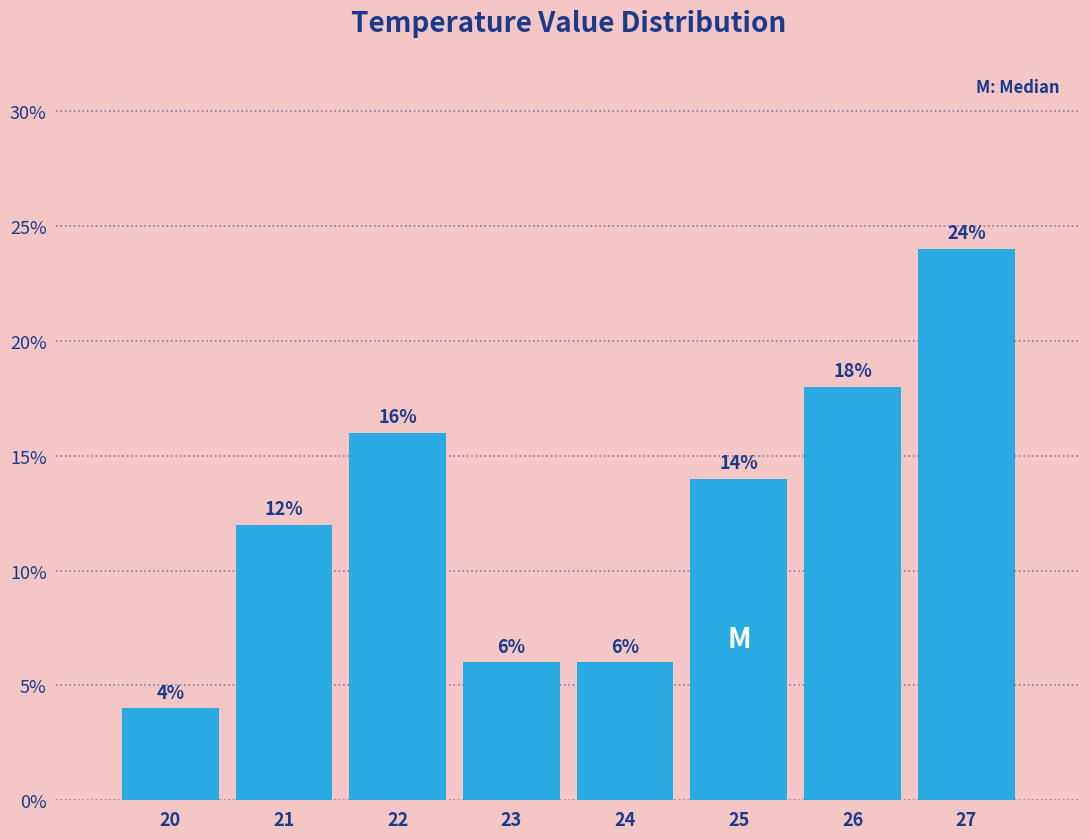

Which range on the x-axis has the tallest bar?

26.5 to 27.5